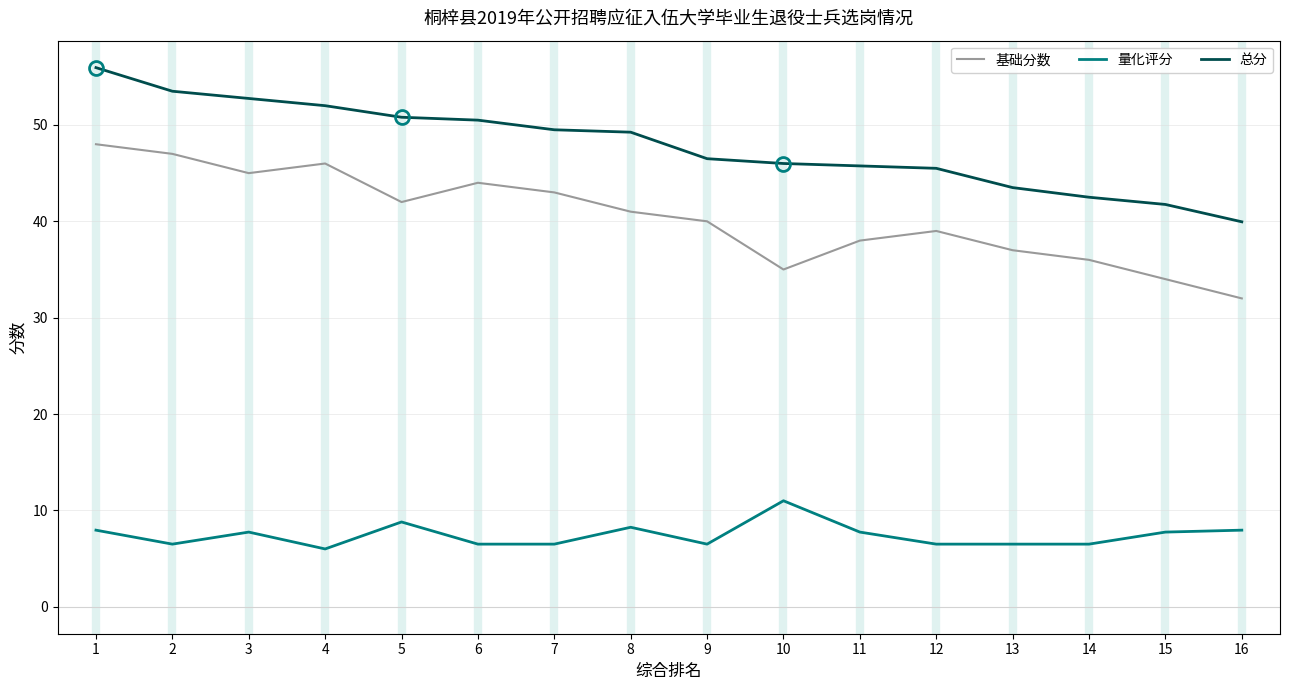

Which label corresponds to the largest value in the chart?

1